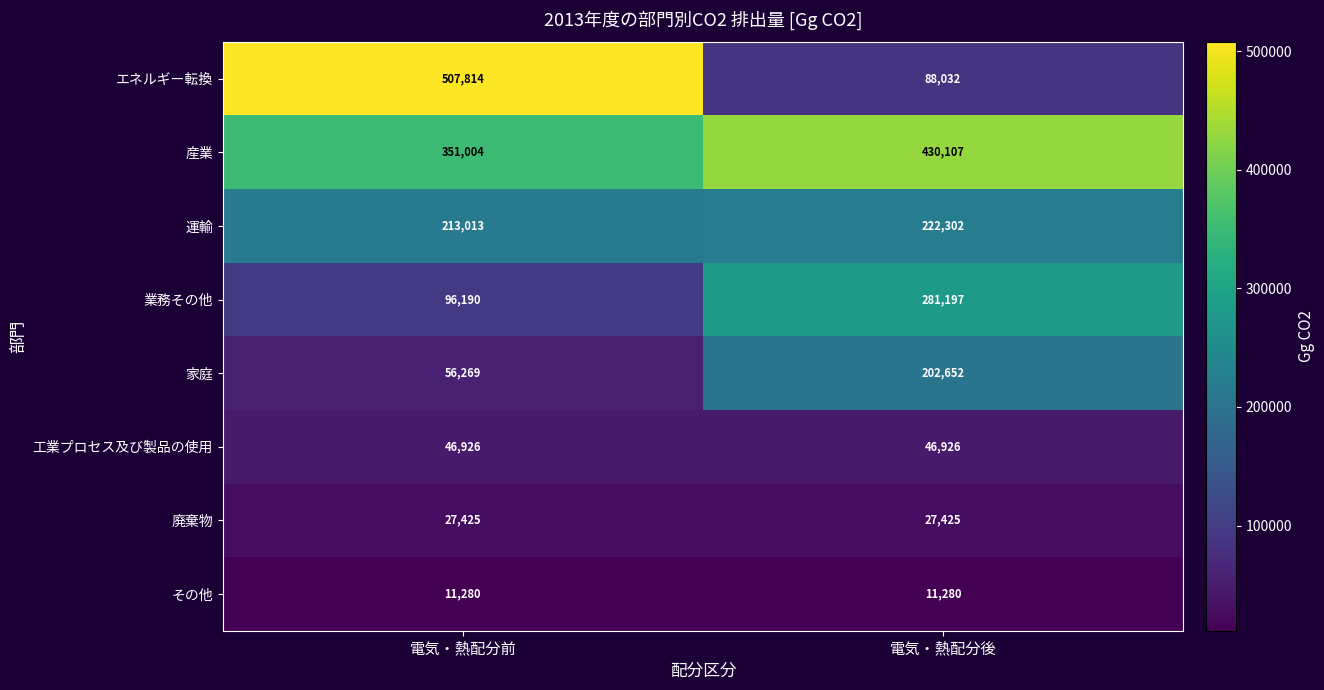

Rank the series at 電気・熱配分前 from lowest to highest value.

その他, 廃棄物, 工業プロセス及び製品の使用, 家庭, 業務その他, 運輸, 産業, エネルギー転換